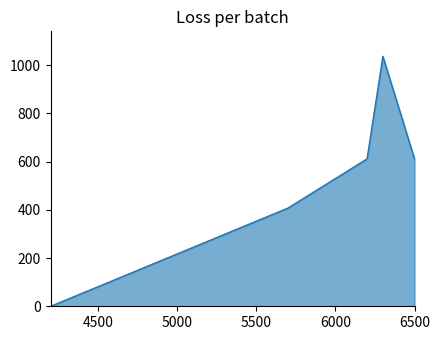

The chart shows a value of 731 at 5700.0. True or false?

False